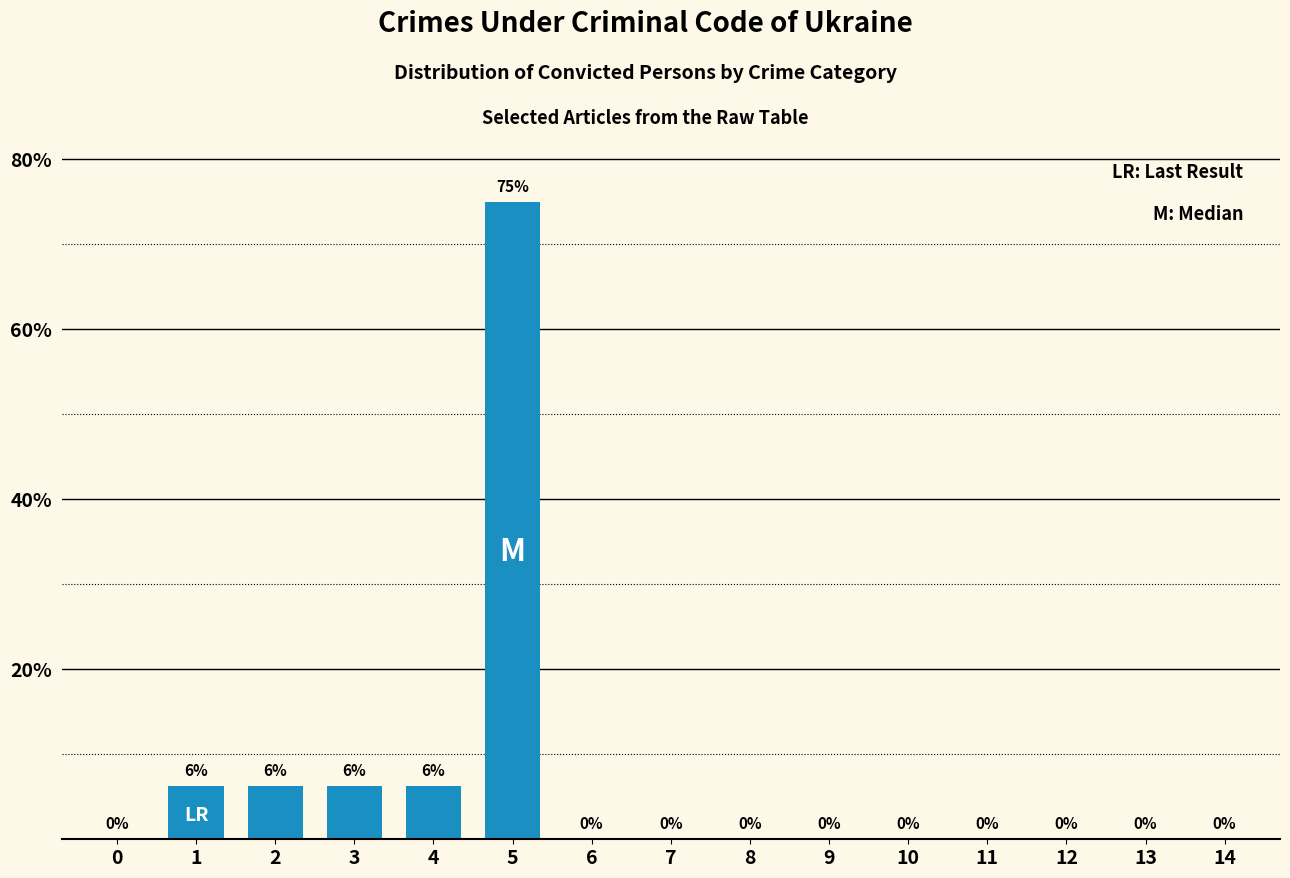

What is the change in value from 0 to 5?

+75.0